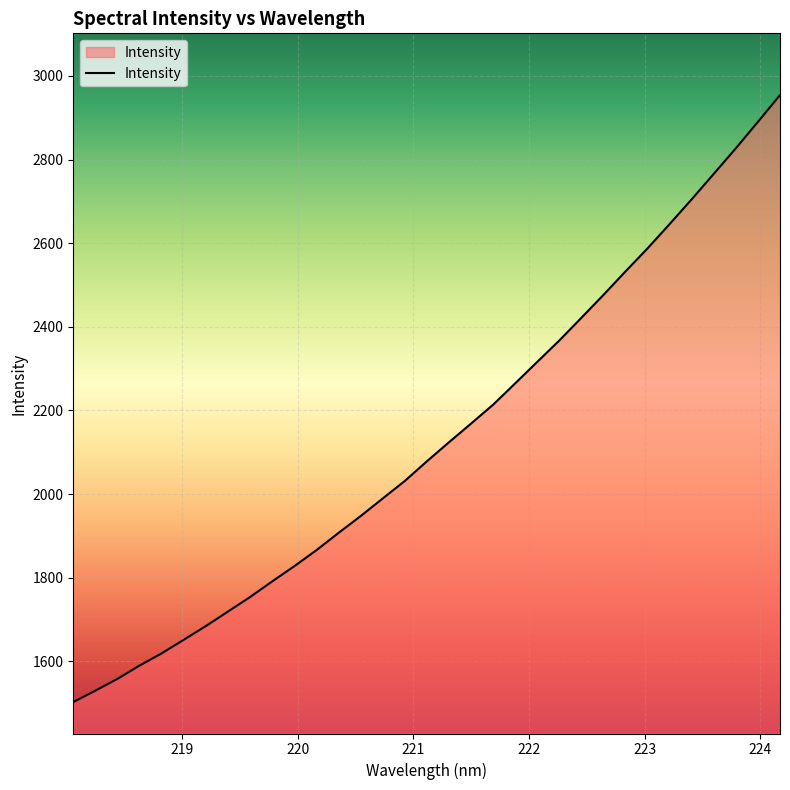

What is the greatest value displayed?

2954.2